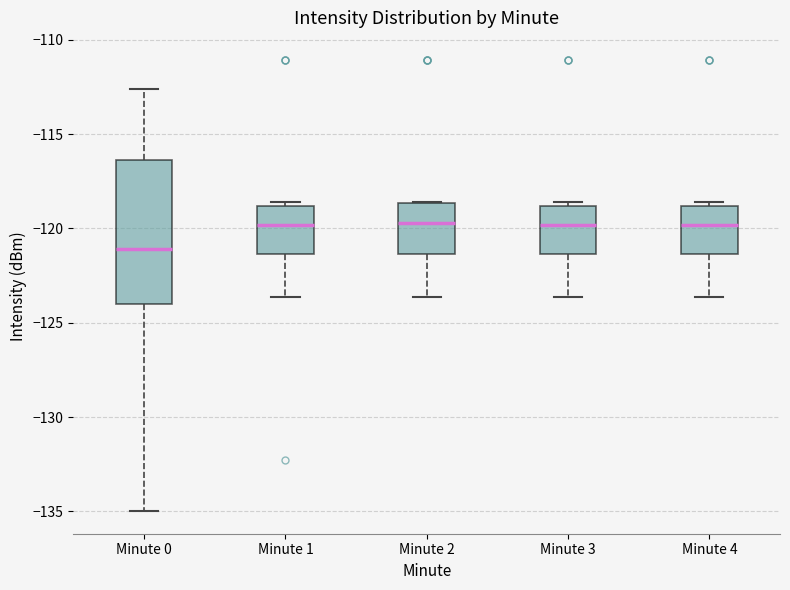

Which box's median line is the lowest?

Minute 0